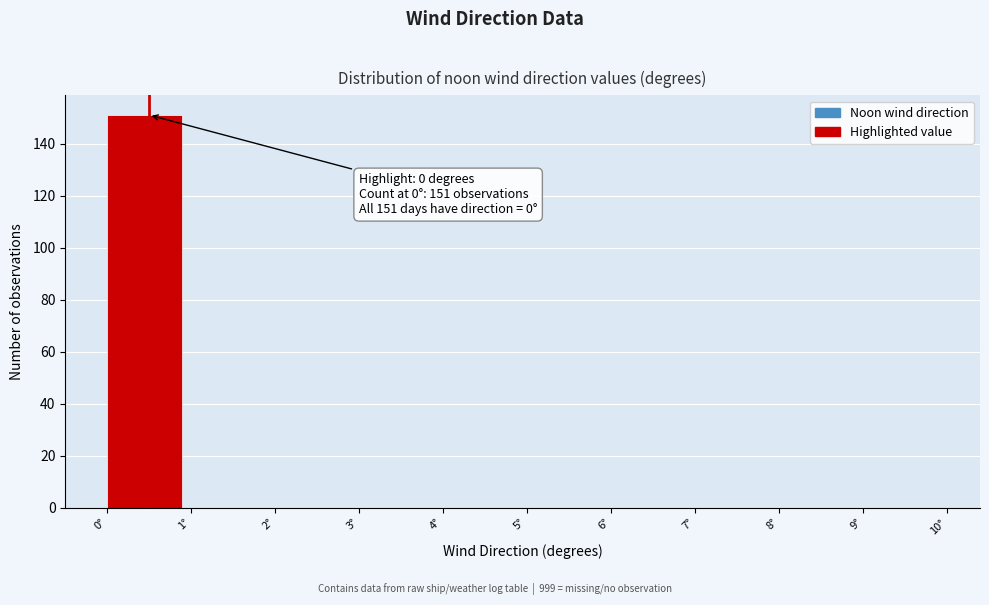

Over which range of the x-axis is the bar tallest?

0 to 1